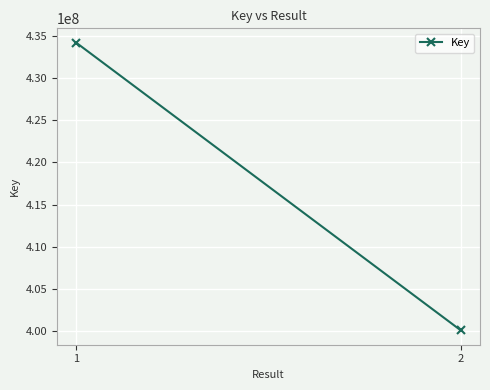

What is the greatest value displayed?

434166363